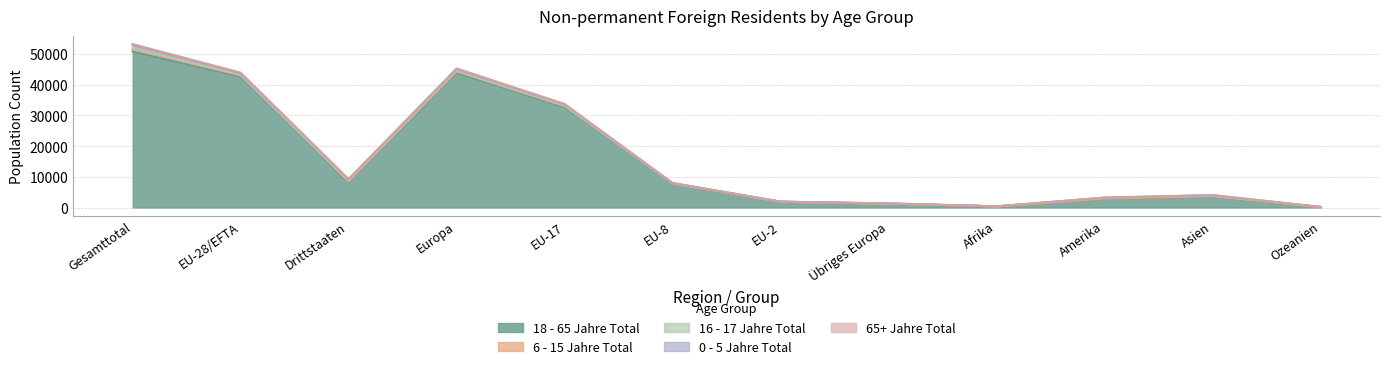

Does the chart display data point markers on the line(s)?

No